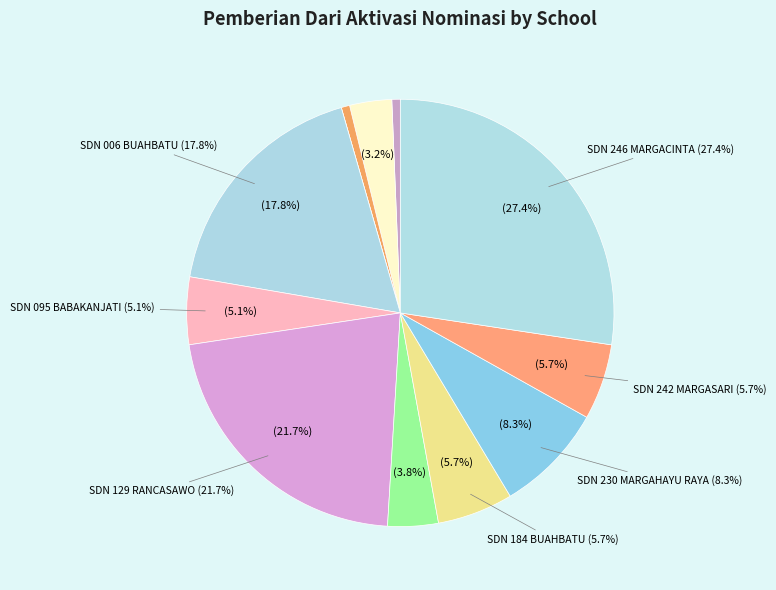

What percentage is the SDN 129 RANCASAWO slice, to the nearest percent?

22%